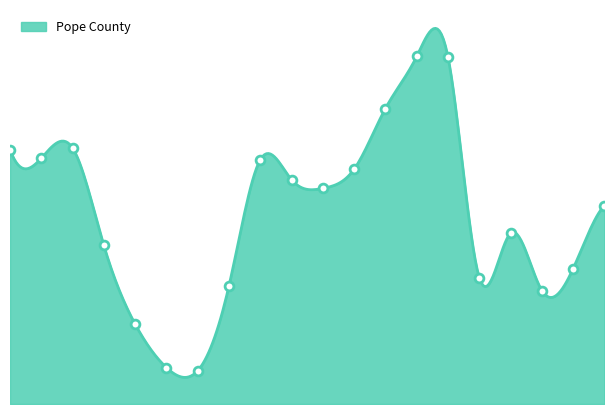

Which has a higher value, 20 or 40-44?

40-44